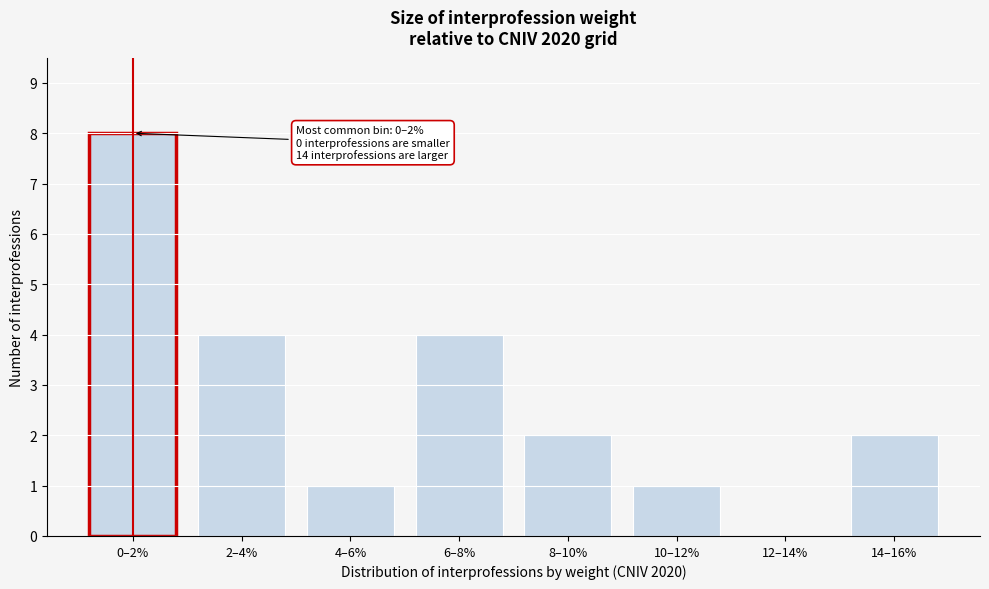

Reading right to left, what are all the values shown in this chart?

14–16%=2	12–14%=0	10–12%=1	8–10%=2	6–8%=4	4–6%=1	2–4%=4	0–2%=8